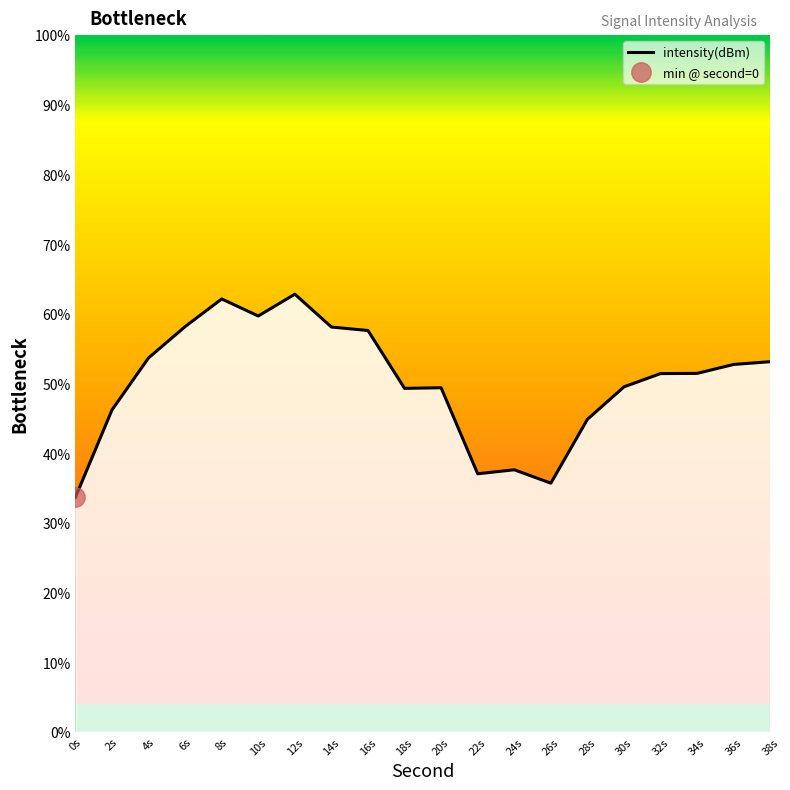

True or false: there are more than 1 points higher than both neighbors.

True